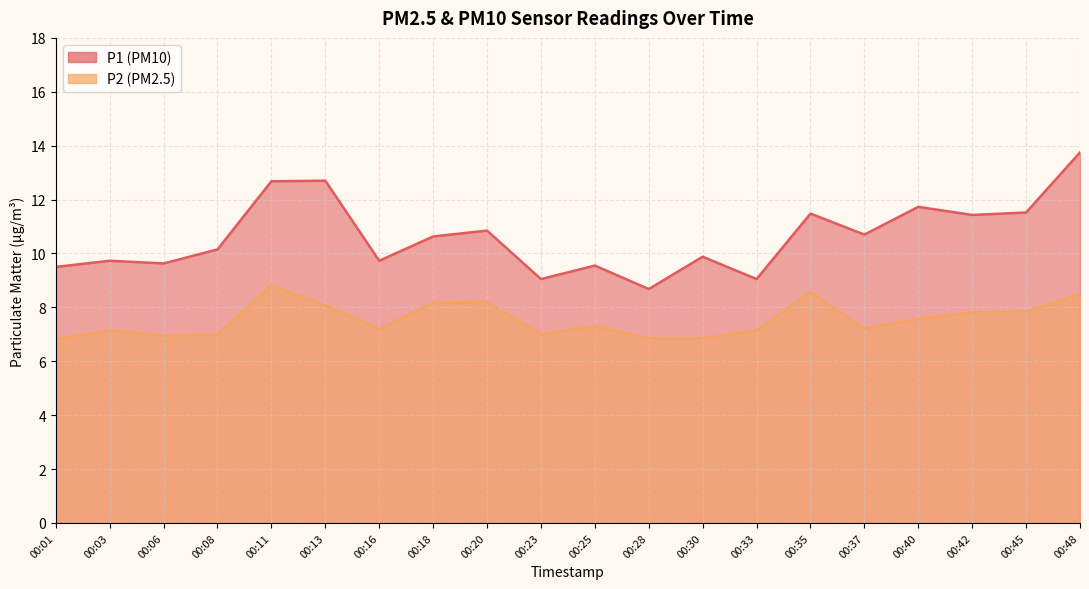

Which series has the largest total across all categories?

P1